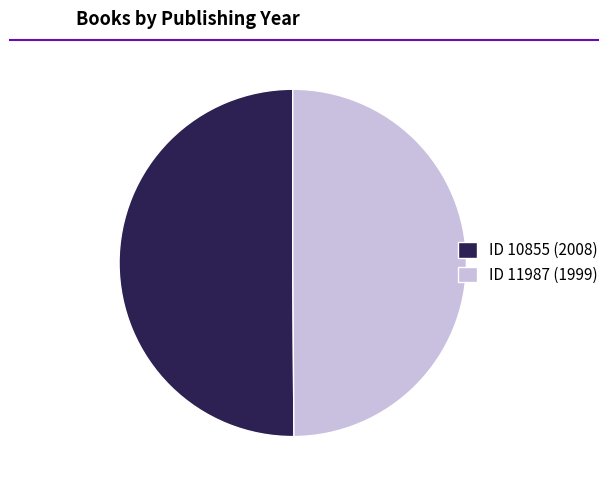

Do ID 10855 (2008) and ID 11987 (1999) together represent more than half of the pie?

Yes